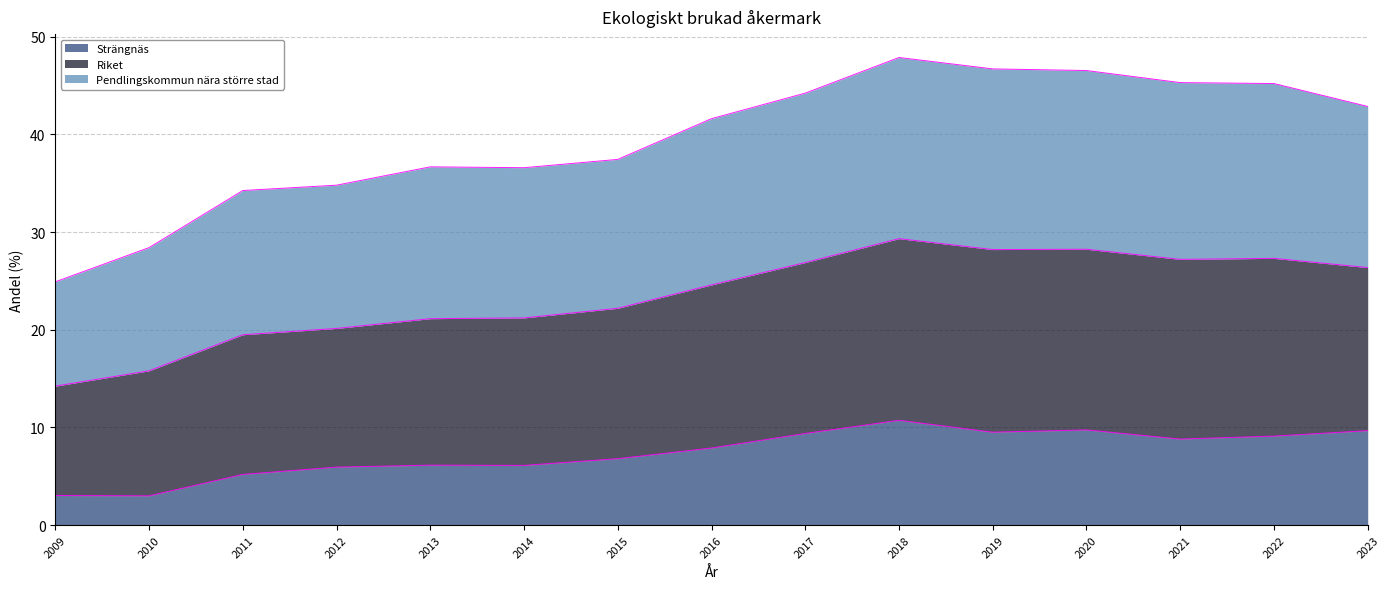

Read the Strängnäs value at 2014.

6.1